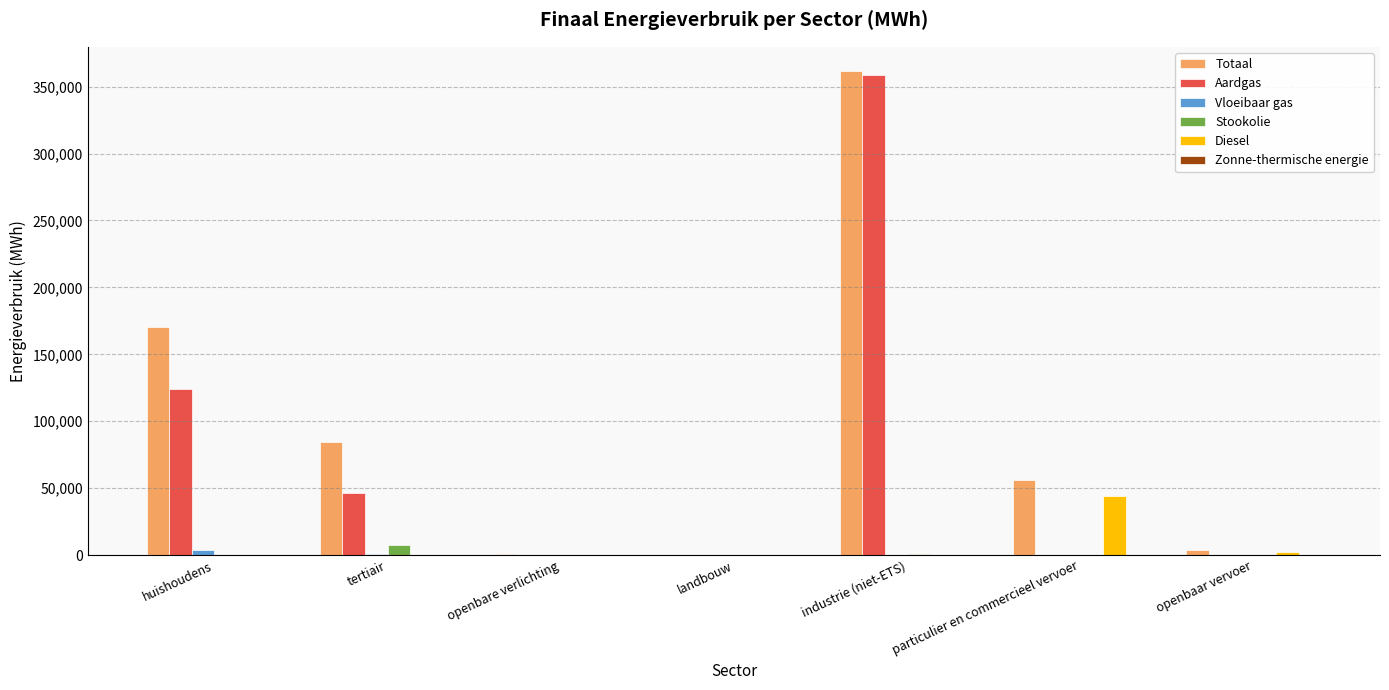

Between industrie (niet-ETS) and particulier en commercieel vervoer, which series saw the biggest shift?

Aardgas